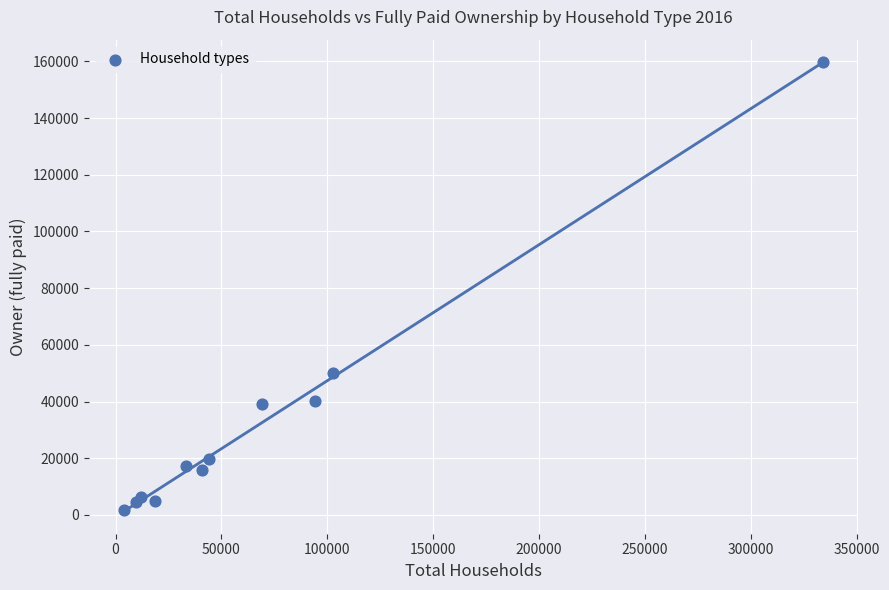

What Y value in the scatter plot is closest to 80592?

50107.8